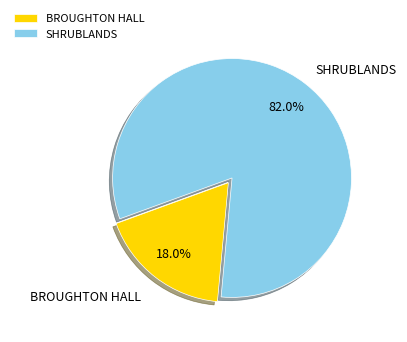

Rank the categories by value from highest to lowest.

SHRUBLANDS, BROUGHTON HALL